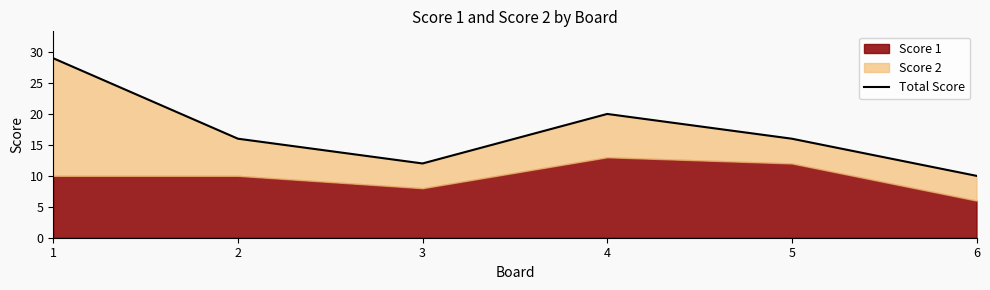

What is the change in value from 4 to 5?

-4